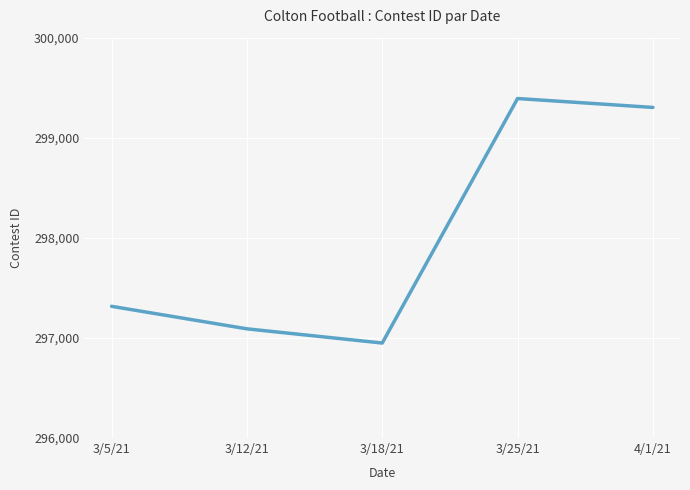

Does the chart display data point markers on the line(s)?

No